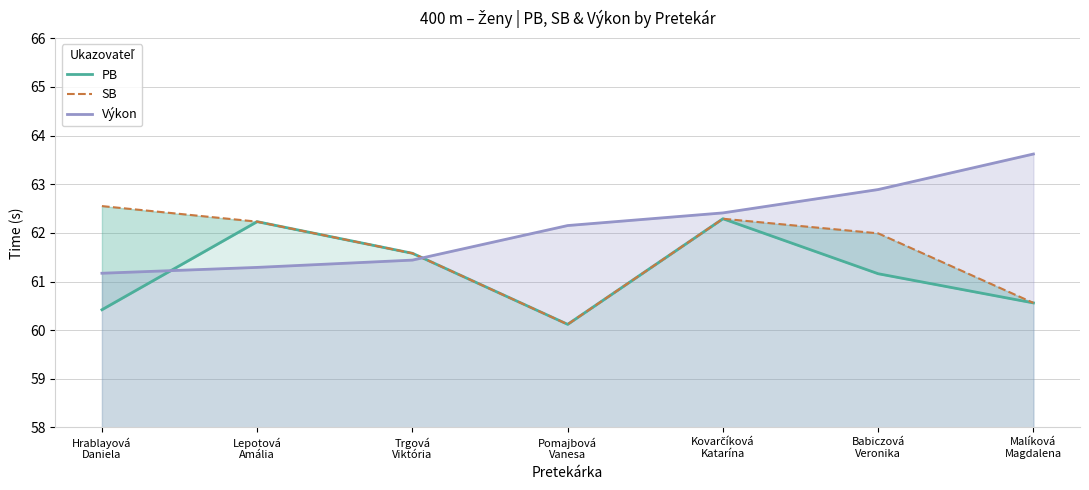

What is the minimum value for PB?

60.1